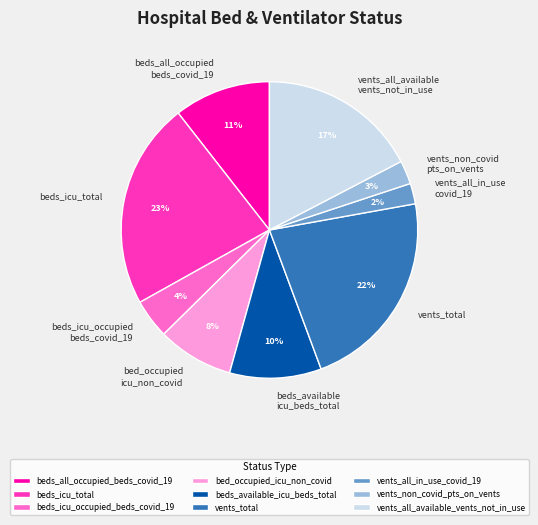

To the nearest percent, what portion does vents_all_available vents_not_in_use represent?

17%